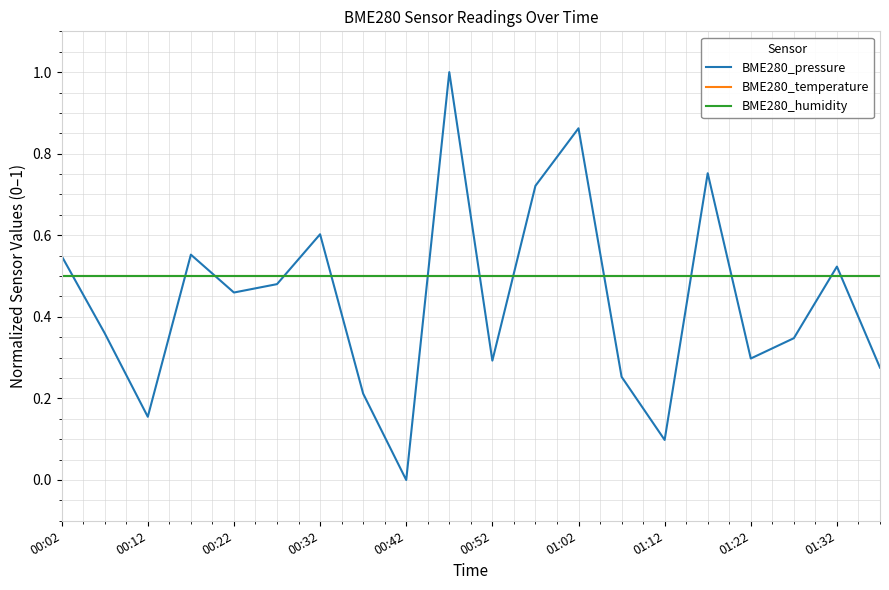

In BME280_pressure, how many points are higher than both neighbors (excluding endpoints)?

6